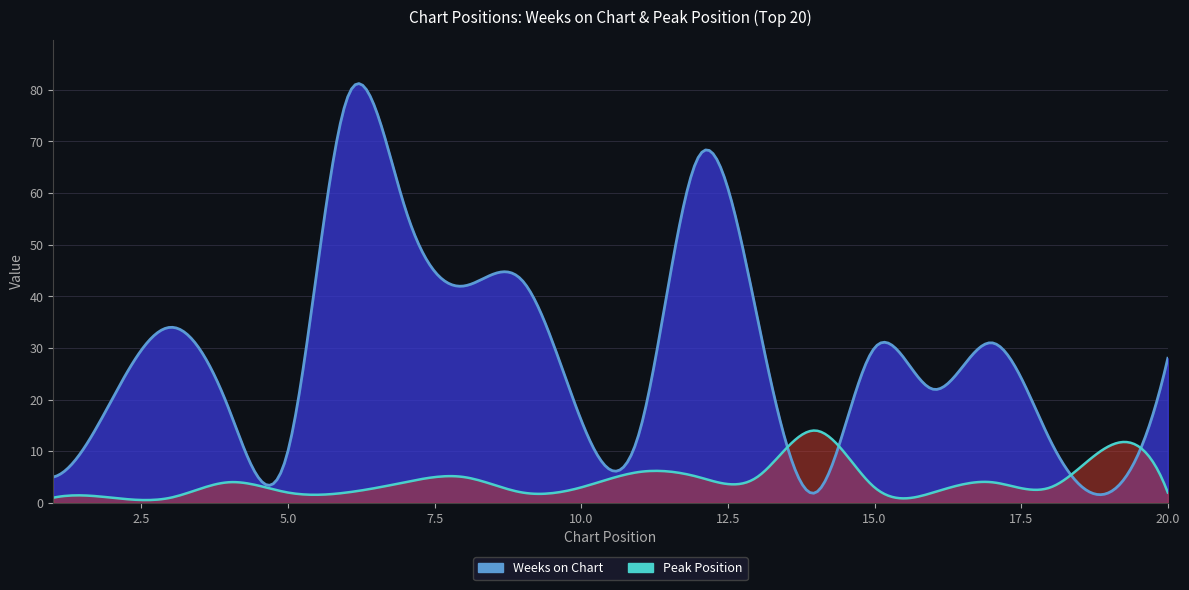

Which series ends up on top after the final intersection of Peak Position and Weeks on Chart?

Weeks on Chart